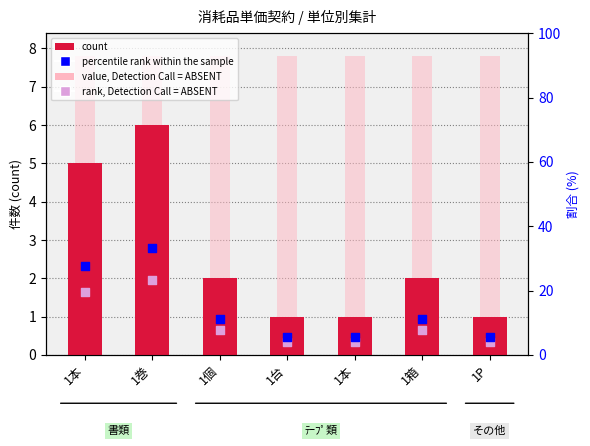

Is the value of value, Detection Call = ABSENT at 1本 greater than the value of count at 1本?

Yes